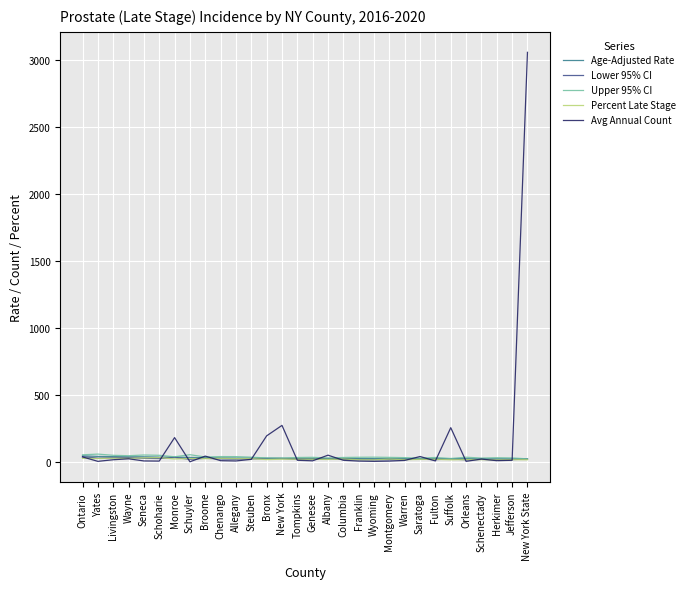

Which series has the largest range (max minus min)?

Avg Annual Count